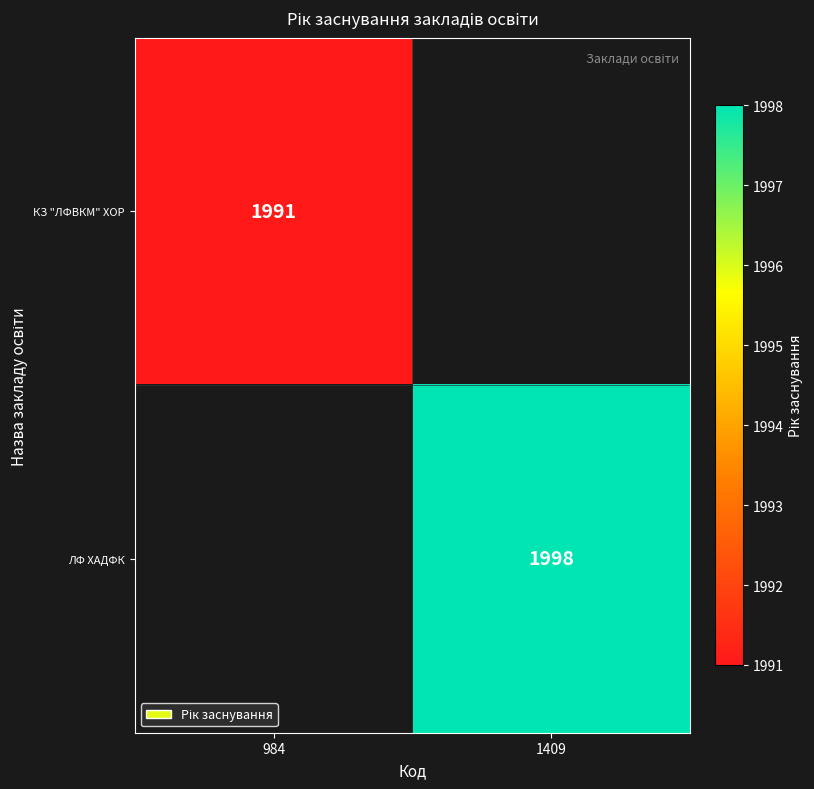

Is it true that КЗ "ЛФВКМ" ХОР equals 1991 at 984?

True